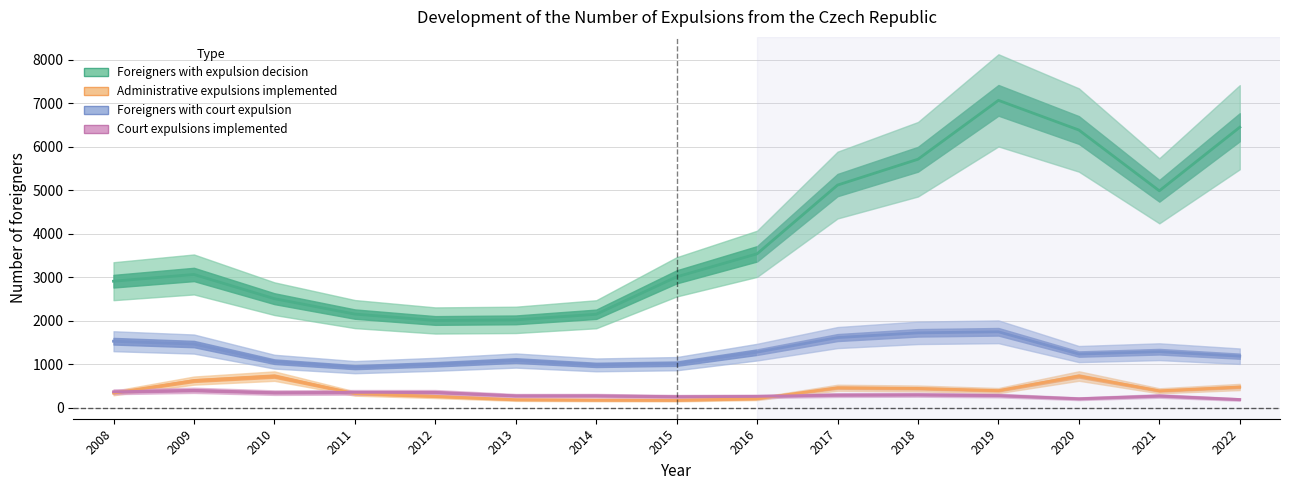

What is the value of the Foreigners with court expulsion point at the 12th from the left?

1746